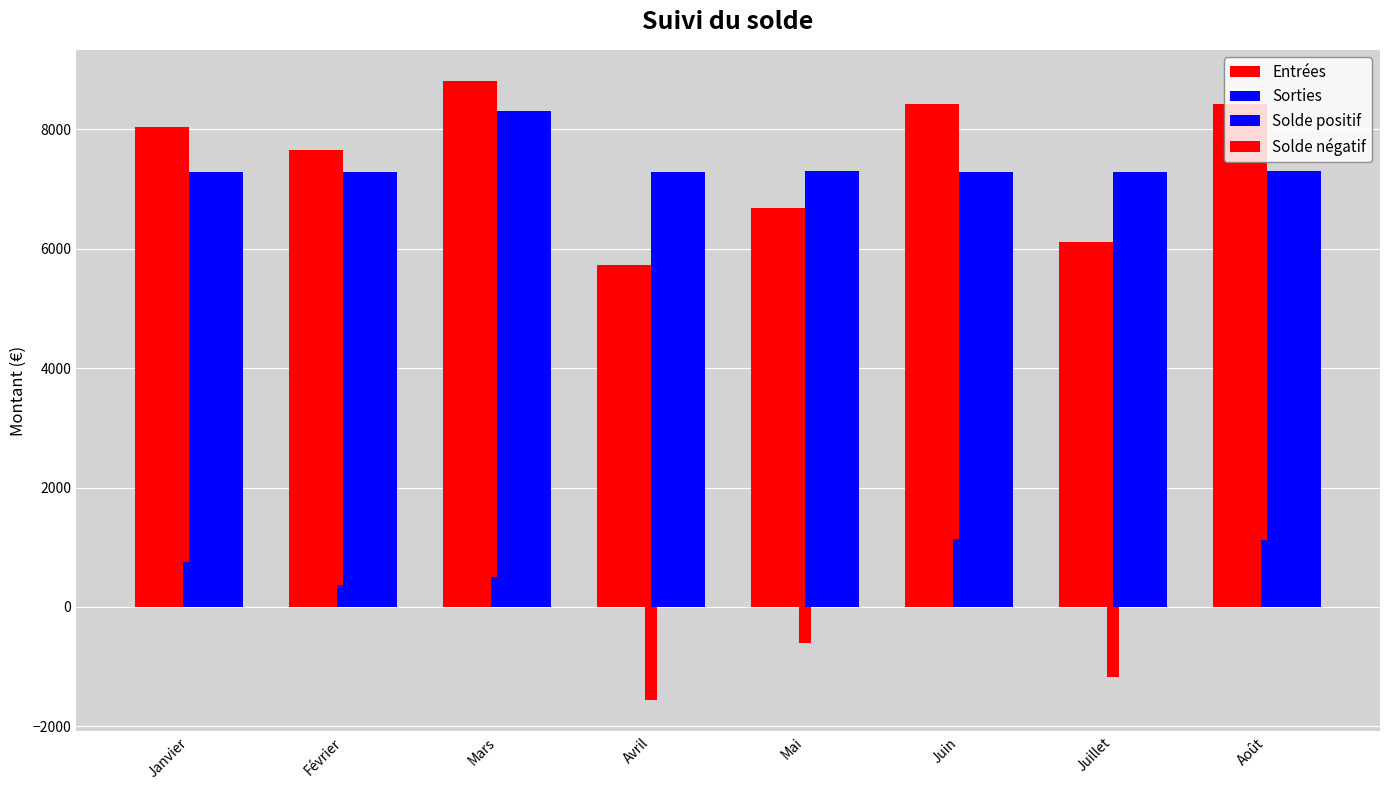

Reading left to right, what are all the values shown in this chart?

Entrées: 8039.4	7653.0	8812.2	5721.0	6687.0	8425.8	6107.4	8425.8
Sorties: 7285.5	7288.1	8314.0	7285.5	7298.2	7290.5	7286.6	7297.1
Solde positif: 753.9	364.9	498.2	0.0	0.0	1135.3	0.0	1128.7
Solde négatif: 0.0	0.0	0.0	-1564.5	-611.2	0.0	-1179.2	0.0